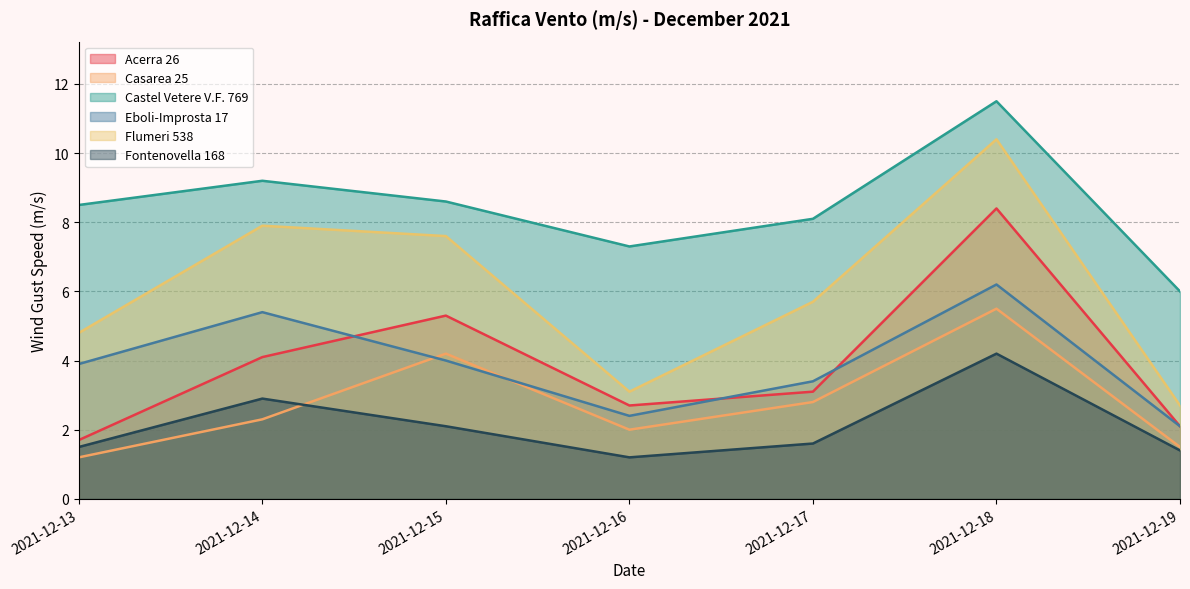

What is the difference between the Castel Vetere V.F. 769 values at 2021-12-16 and 2021-12-14?

1.9